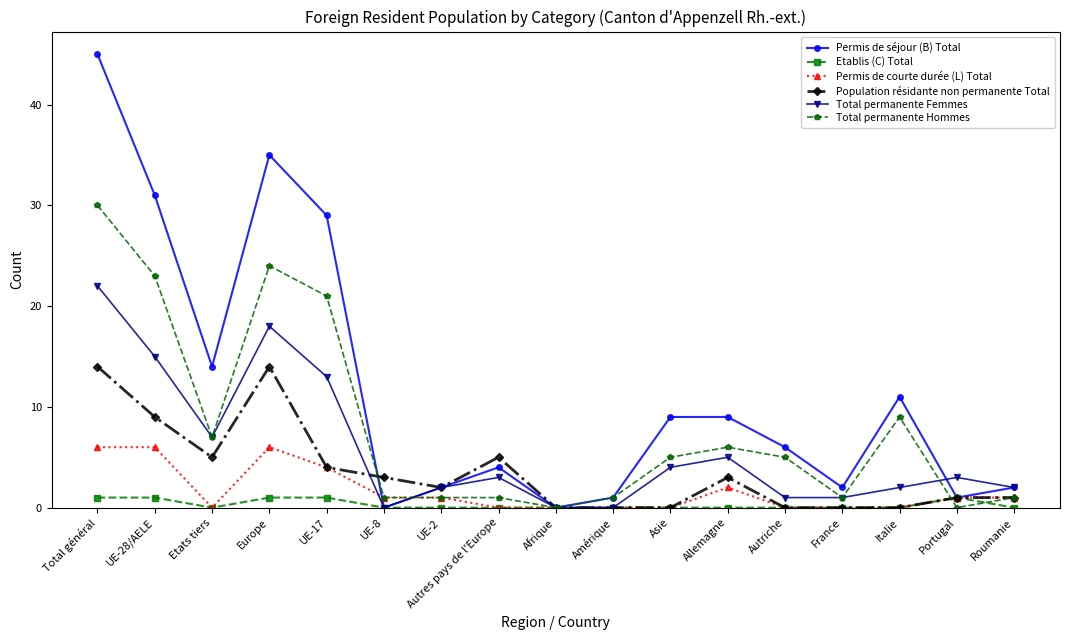

Does the chart have visible grid lines?

No